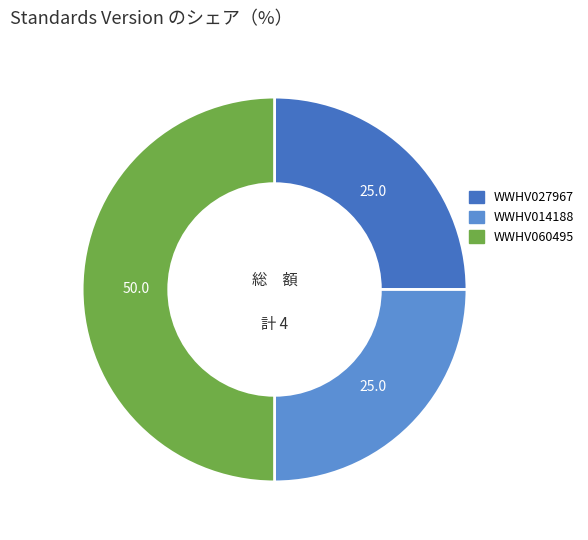

Does WWHV027967 represent more than half of the total?

No